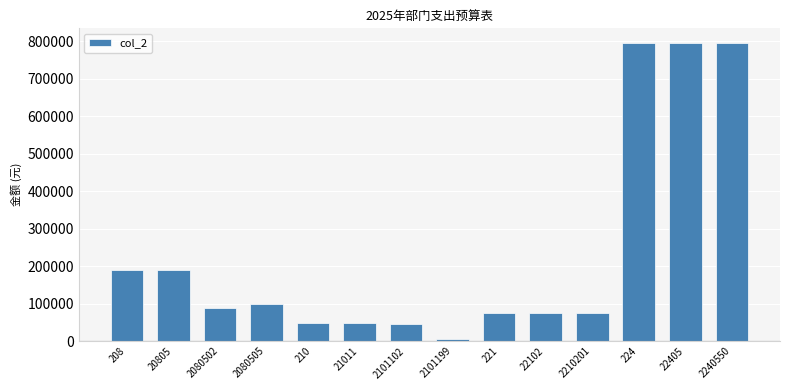

Is it true that the value at 2240550 is 795190.1?

True